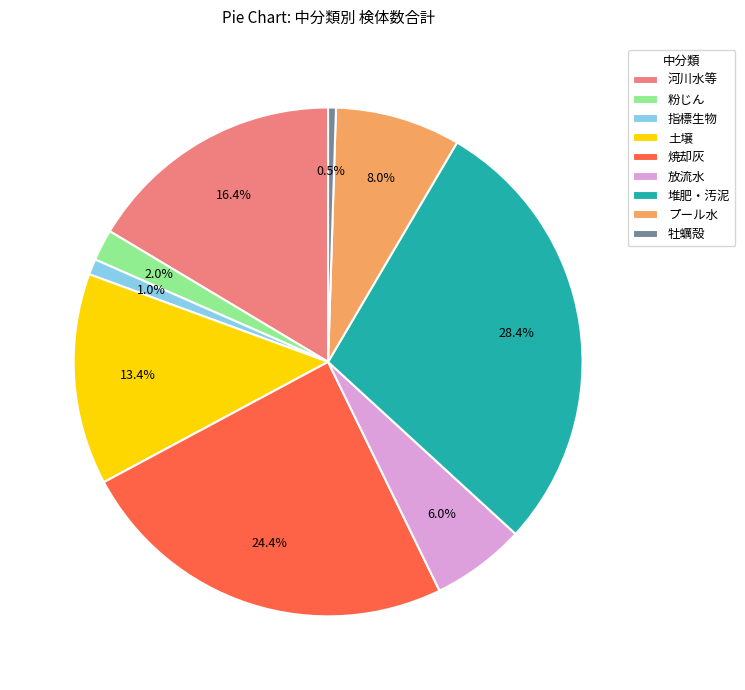

What percentage is the 焼却灰 slice, to the nearest percent?

24%